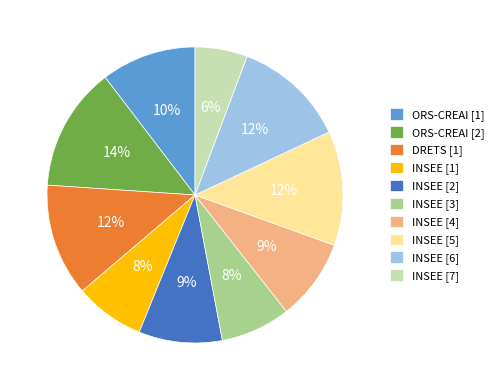

Is there a majority slice in this chart?

No